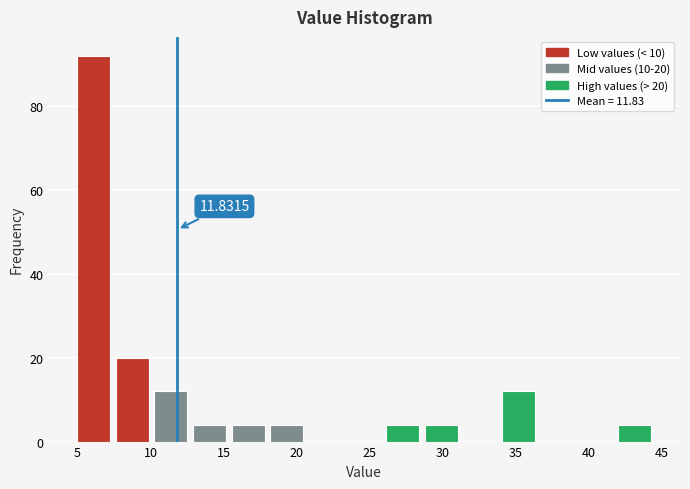

Over which range of the x-axis is the bar tallest?

5.0 to 7.5